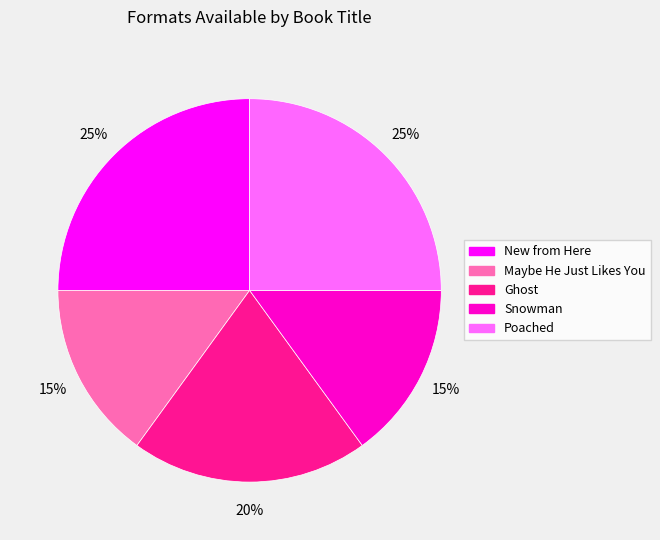

Is there a majority slice in this chart?

No